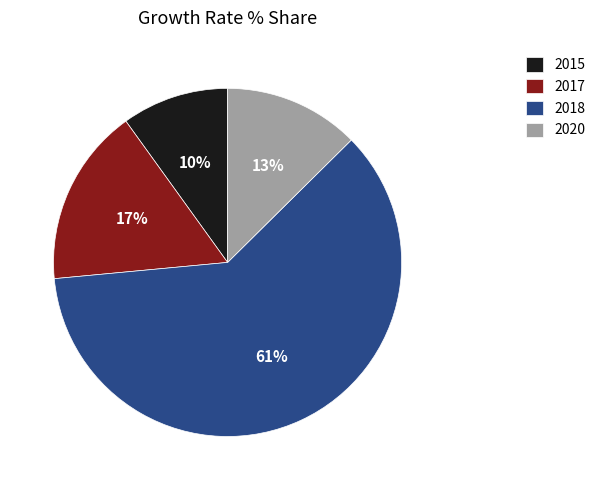

To the nearest percent, what is the average slice percentage?

25%